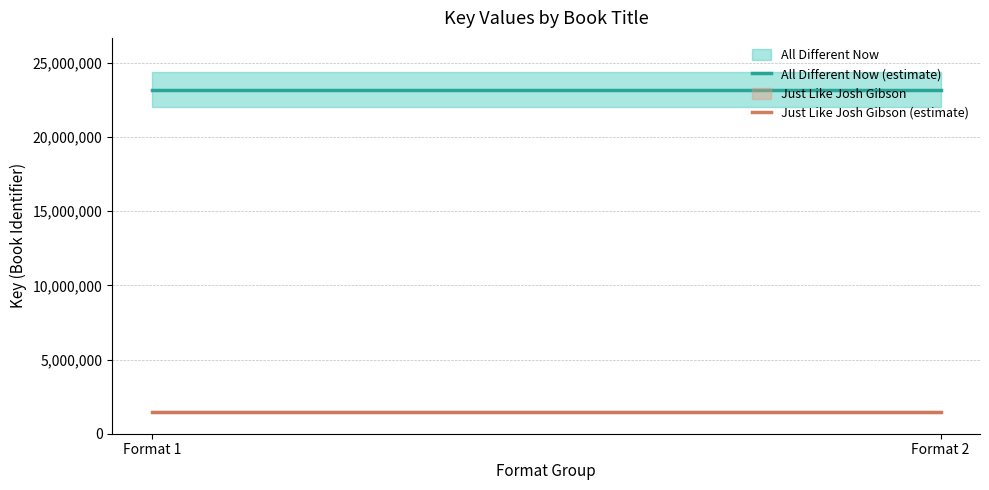

The value of All Different Now (estimate) at Format 2 is 23195470. True or false?

True